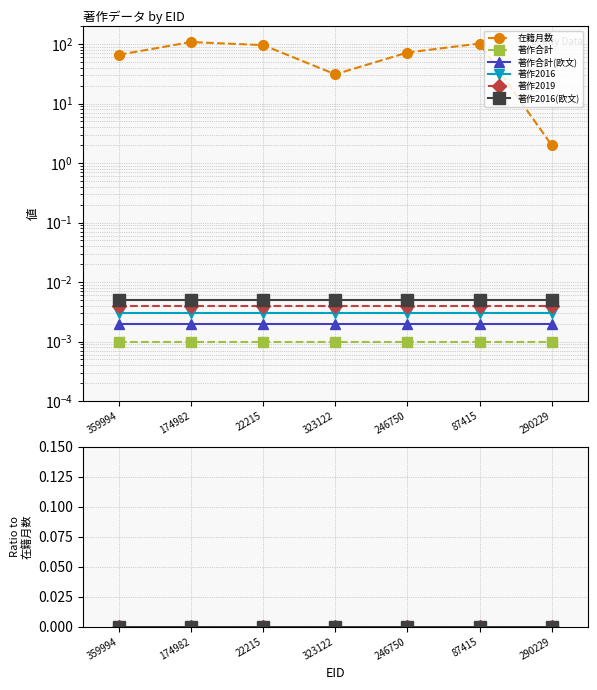

Reading left to right, list all the values displayed in this chart.

在籍月数: 66	108	96	31	72	102	2
著作合計: 0	0	0	0	0	0	0
著作合計(欧文): 0	0	0	0	0	0	0
著作2016: 0	0	0	0	0	0	0
著作2019: 0	0	0	0	0	0	0
著作2016(欧文): 0	0	0	0	0	0	0